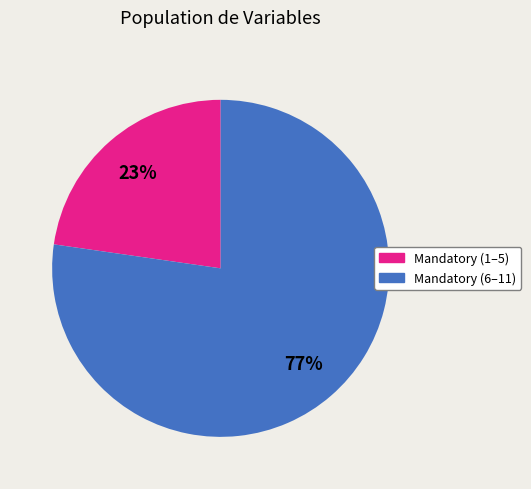

Is there any slice that represents more than half of the pie?

Yes